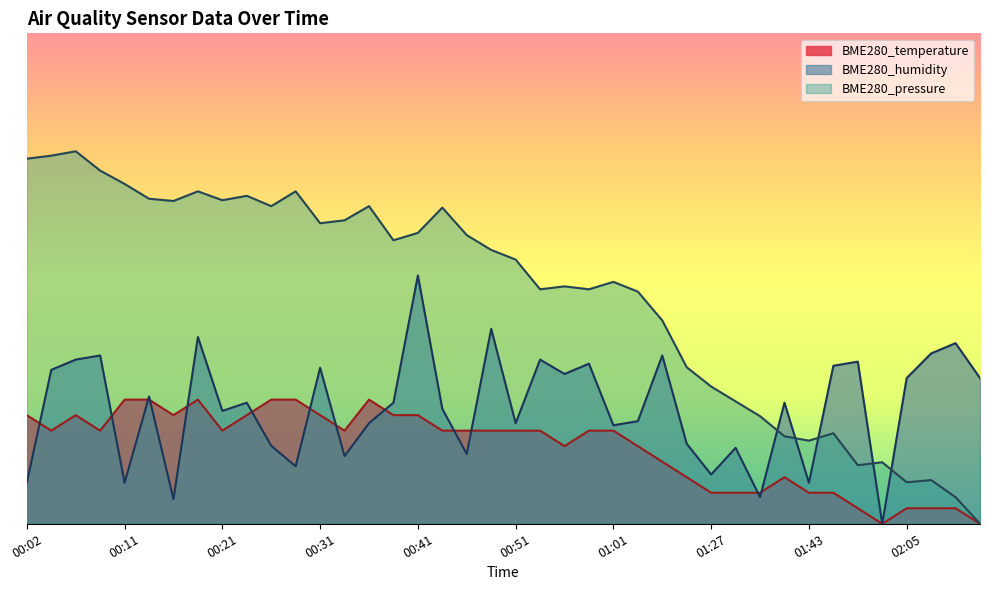

How many data points in BME280_temperature are above 7?

24